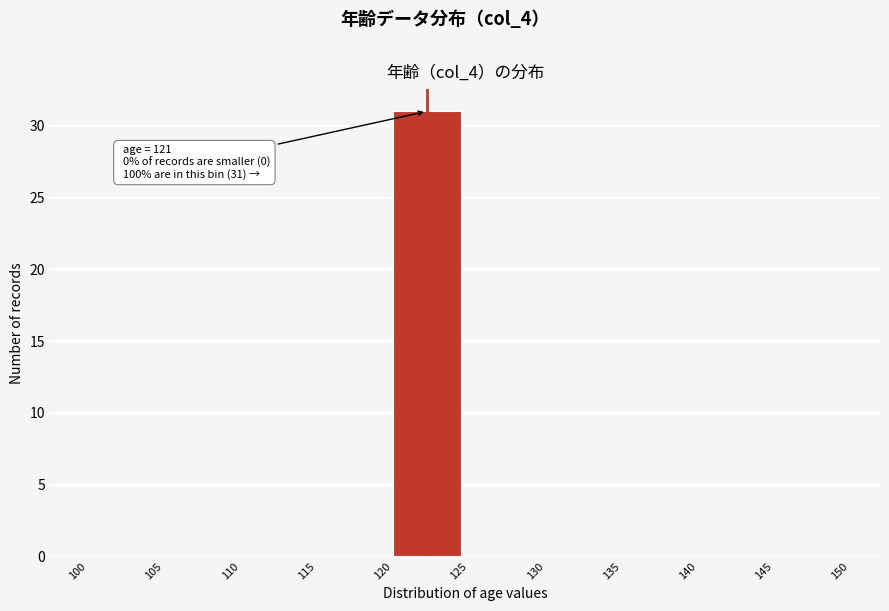

Over which range of the x-axis is the bar tallest?

120 to 125